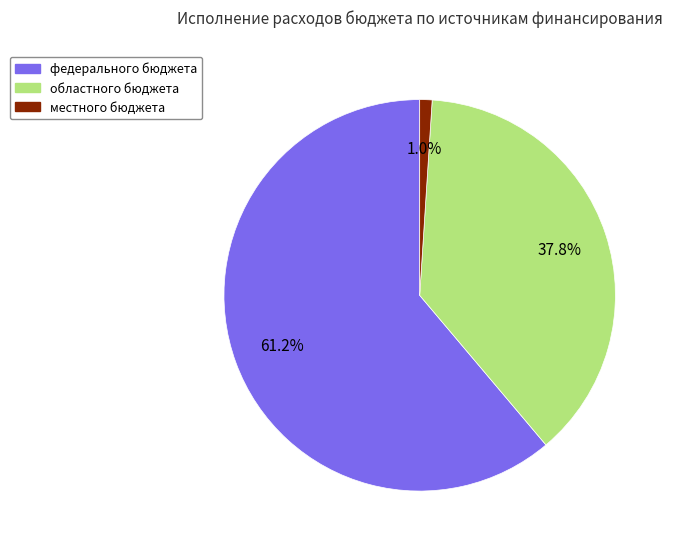

Is федерального бюджета the majority of the pie?

Yes